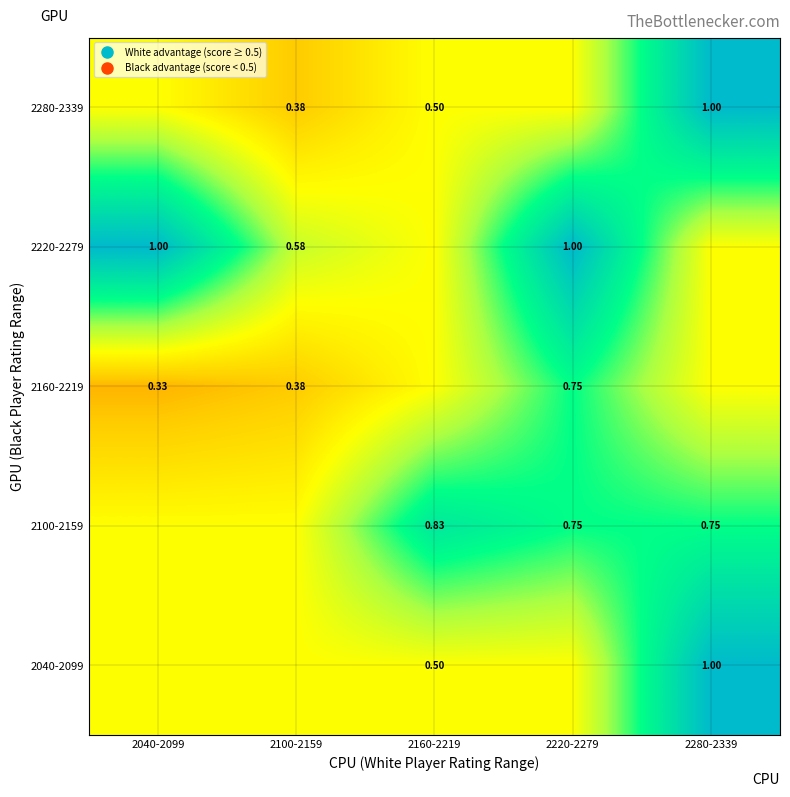

What is the lowest value of the 2160-2219 series?

0.3